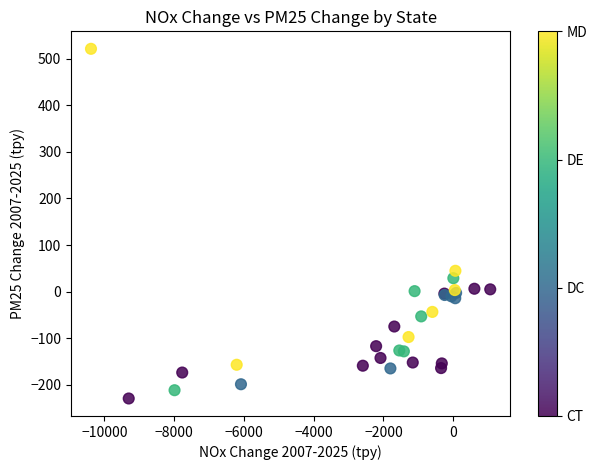

What Y value in the scatter plot is closest to 145?

44.7